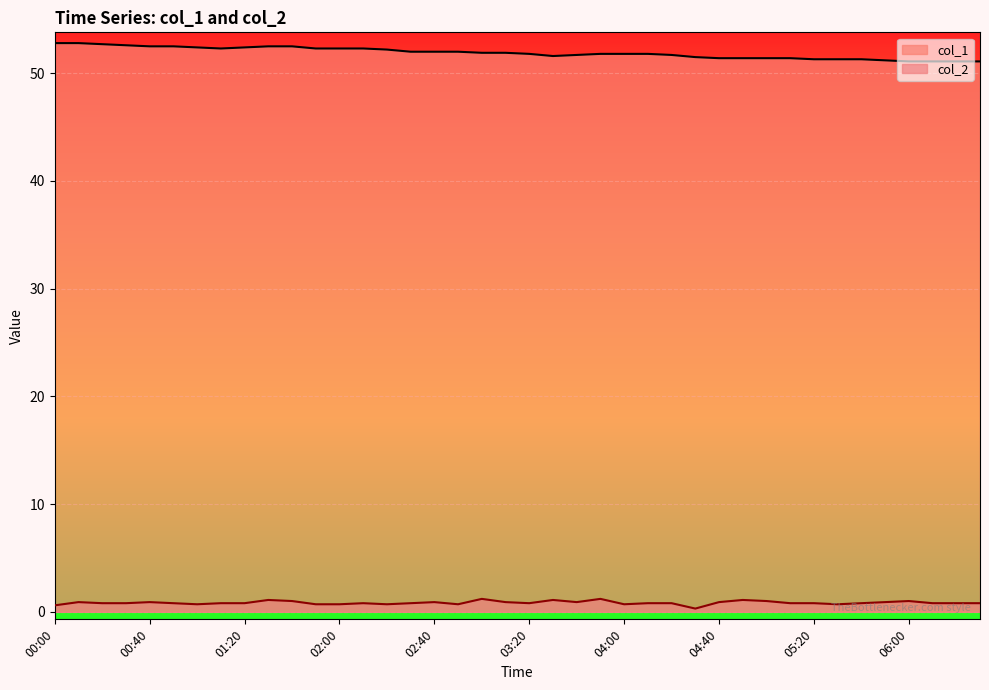

What is the label of the 37th point from the right?

00:30